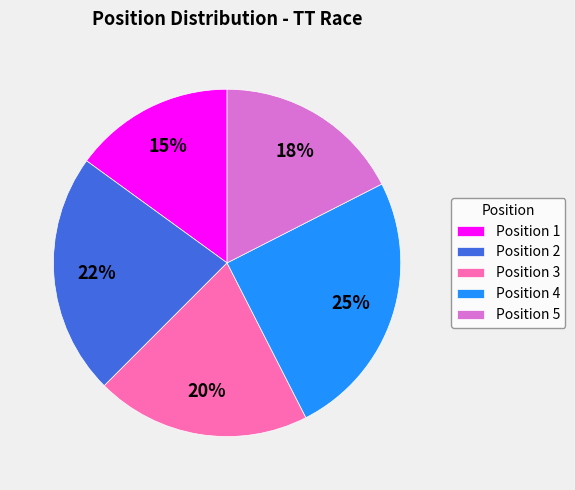

To the nearest percent, what is the average slice percentage?

20%